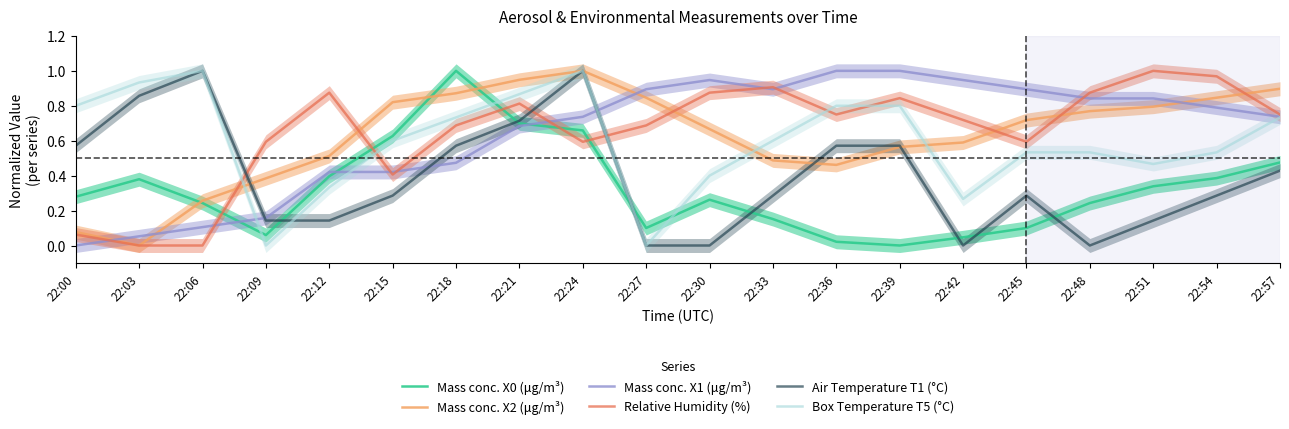

What is the difference between the highest and lowest values at 22:09?

0.6